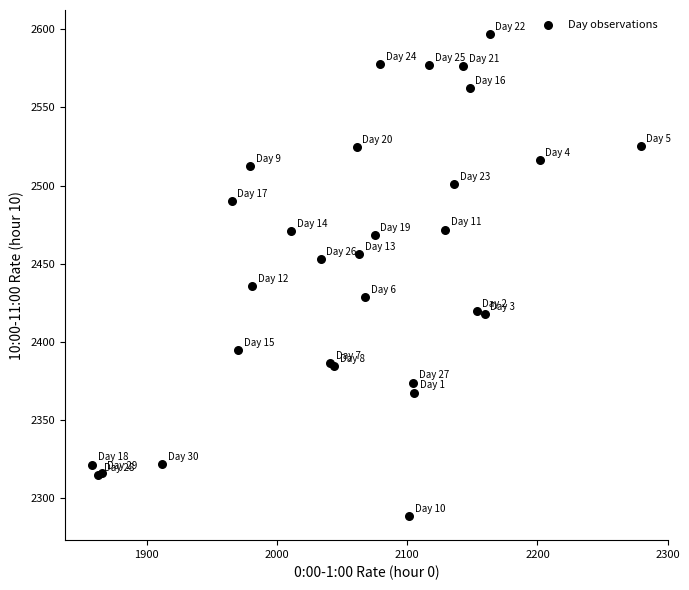

What Y value in the scatter plot is closest to 2442?

2435.6